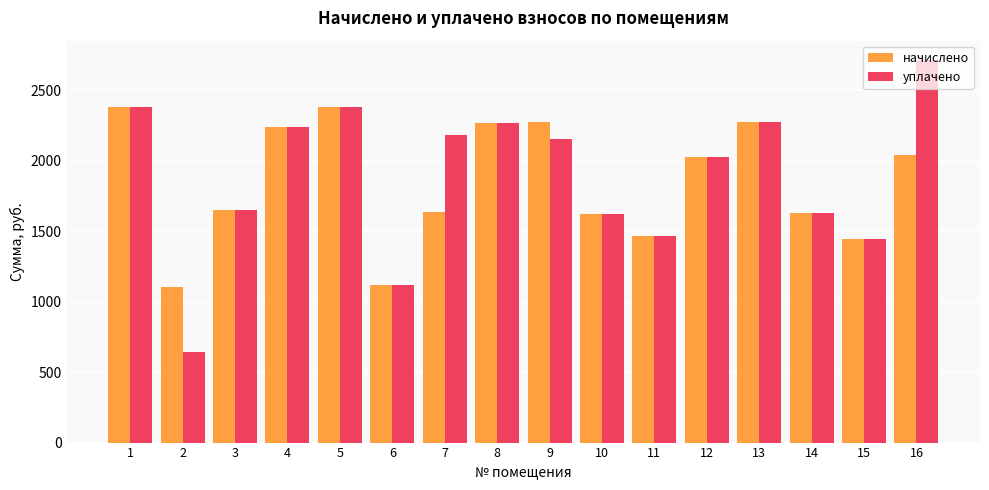

How many data points in начислено are less than 2030?

8